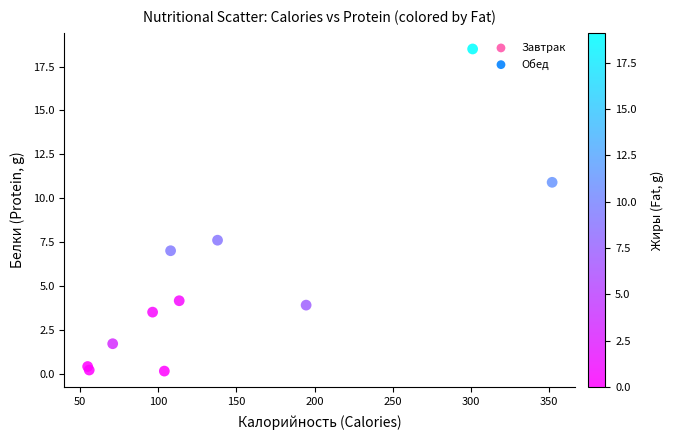

What Y value in the scatter plot is closest to 9?

7.6